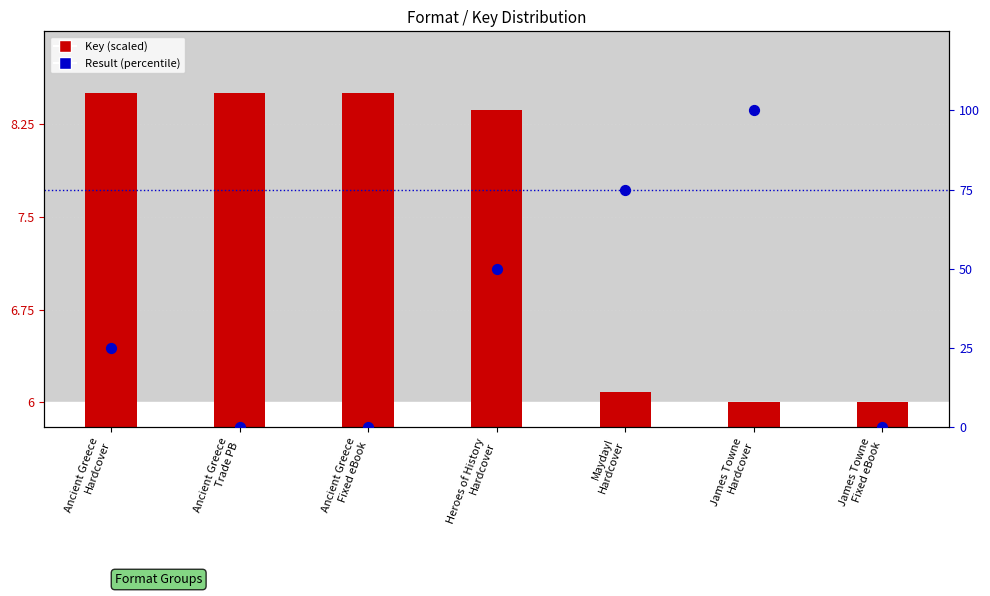

What are all the series names shown in the legend?

Key (scaled), Result (percentile)